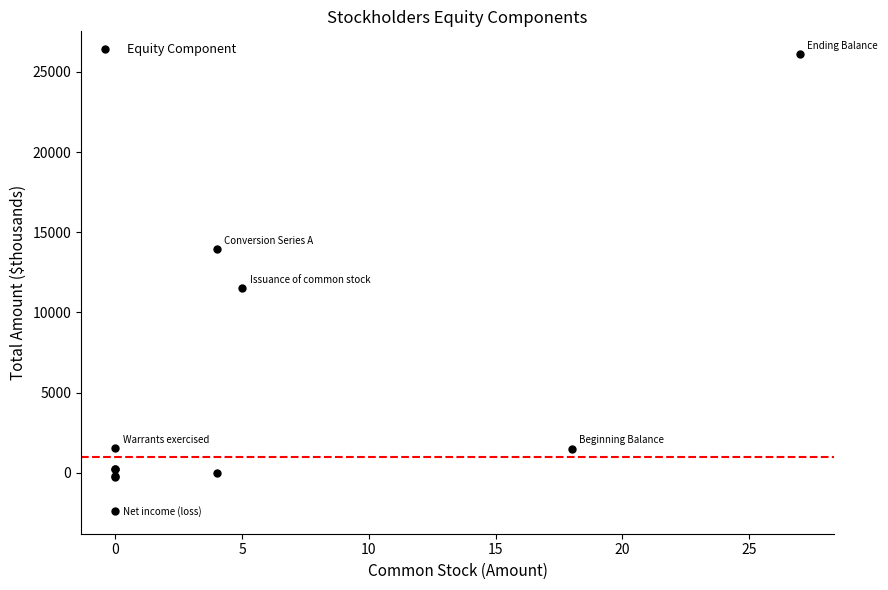

What Y value in the scatter plot is closest to 11865?

11531